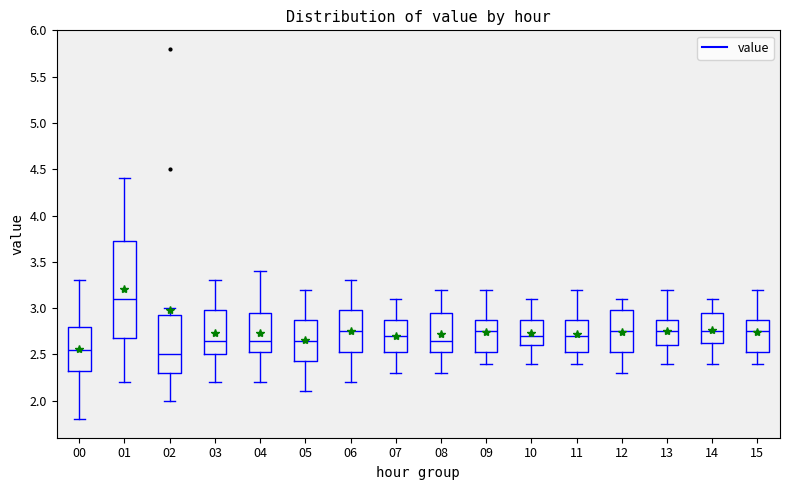

Reading left to right, read every box against the y-axis: the position of its median line, the range the box covers, and the ends of its whiskers. The values are not printed on the chart, so give them approximately, as read against the axis.

00: median 2.55, box 2.35 to 2.80, whiskers 1.80 to 3.30
01: median 3.10, box 2.70 to 3.75, whiskers 2.20 to 4.40
02: median 2.50, box 2.30 to 2.95, whiskers 2.00 to 3.00
03: median 2.65, box 2.50 to 3.00, whiskers 2.20 to 3.30
04: median 2.65, box 2.55 to 2.95, whiskers 2.20 to 3.40
05: median 2.65, box 2.45 to 2.90, whiskers 2.10 to 3.20
06: median 2.75, box 2.55 to 3.00, whiskers 2.20 to 3.30
07: median 2.70, box 2.55 to 2.90, whiskers 2.30 to 3.10
08: median 2.65, box 2.55 to 2.95, whiskers 2.30 to 3.20
09: median 2.75, box 2.55 to 2.90, whiskers 2.40 to 3.20
10: median 2.70, box 2.60 to 2.90, whiskers 2.40 to 3.10
11: median 2.70, box 2.55 to 2.90, whiskers 2.40 to 3.20
12: median 2.75, box 2.55 to 3.00, whiskers 2.30 to 3.10
13: median 2.75, box 2.60 to 2.90, whiskers 2.40 to 3.20
14: median 2.75, box 2.65 to 2.95, whiskers 2.40 to 3.10
15: median 2.75, box 2.55 to 2.90, whiskers 2.40 to 3.20